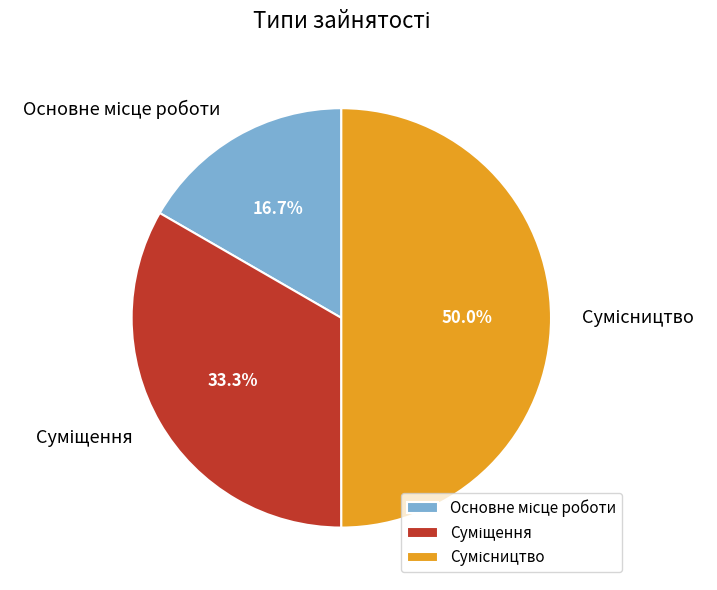

What is the total percentage of Суміщення and Основне місце роботи?

50.0%